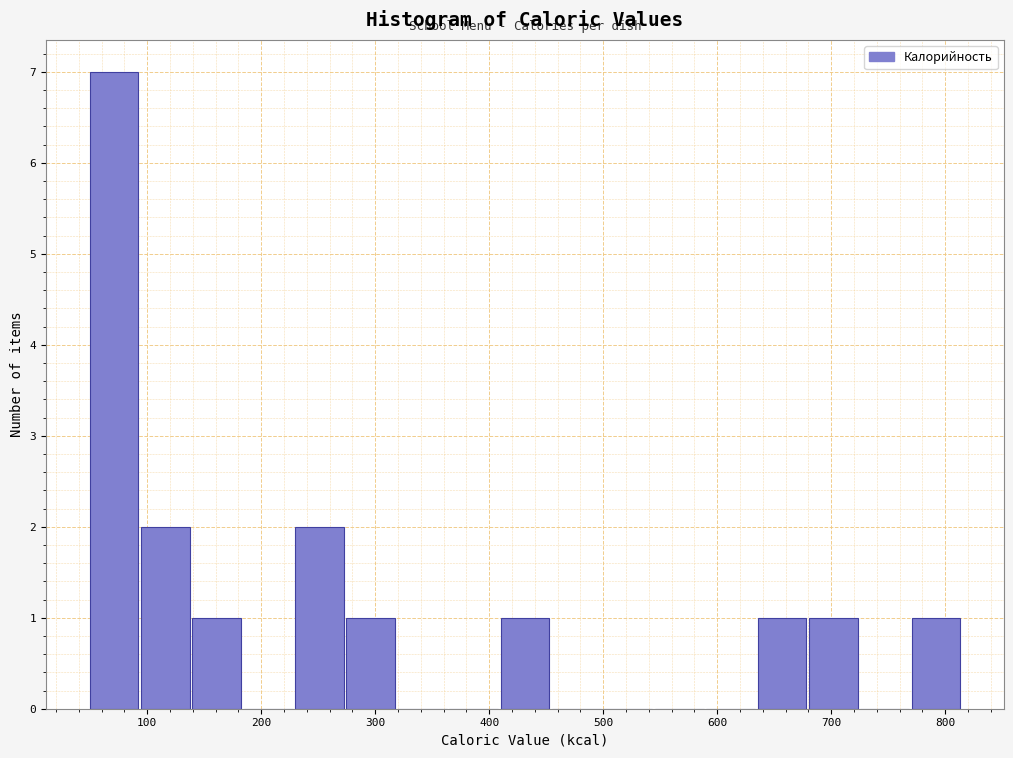

Reading left to right, list every bar in this chart as the range it spans on the x-axis followed by its height. Neither the bar edges nor the heights are printed on the chart, so give them approximately, as read against the axes.

50 to 90: 7
90 to 140: 2
140 to 180: 1
180 to 230: 0
230 to 270: 2
270 to 320: 1
320 to 360: 0
360 to 410: 0
410 to 460: 1
460 to 500: 0
500 to 550: 0
550 to 590: 0
590 to 640: 0
640 to 680: 1
680 to 730: 1
730 to 770: 0
770 to 820: 1